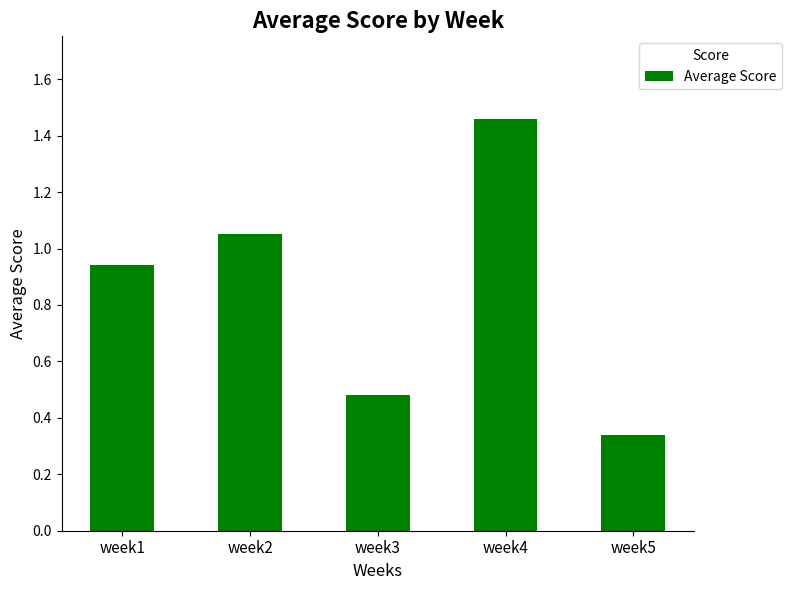

What is the difference between the values at week1 and week5?

0.6